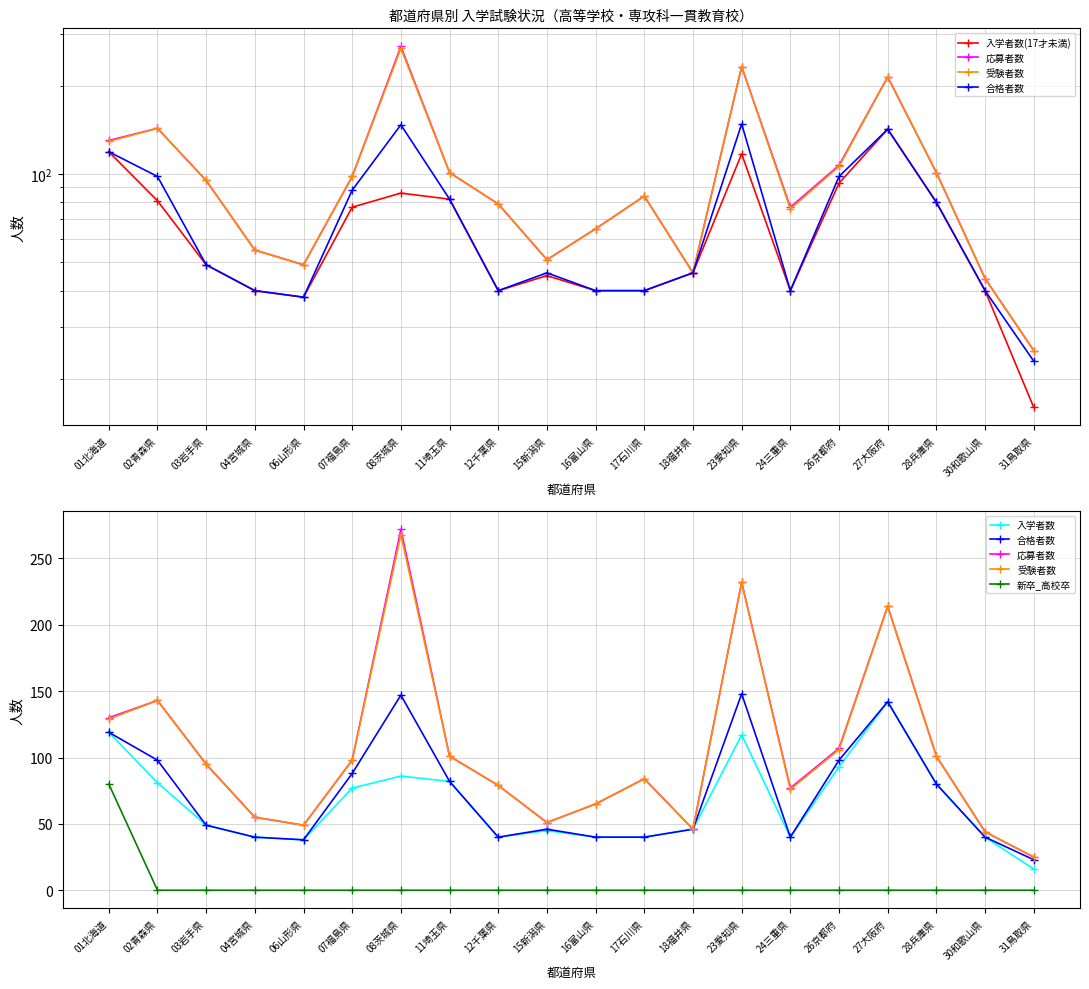

What is the total value across all series at 06山形県?

212